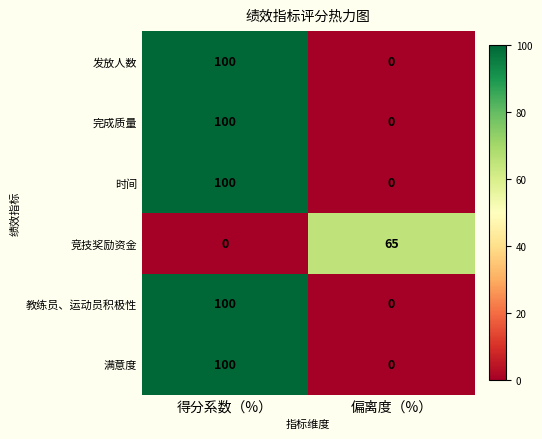

Reading left to right, extract all data points from this chart.

发放人数: 100	0
完成质量: 100	0
时间: 100	0
竞技奖励资金: 0	65
教练员、运动员积极性: 100	0
满意度: 100	0